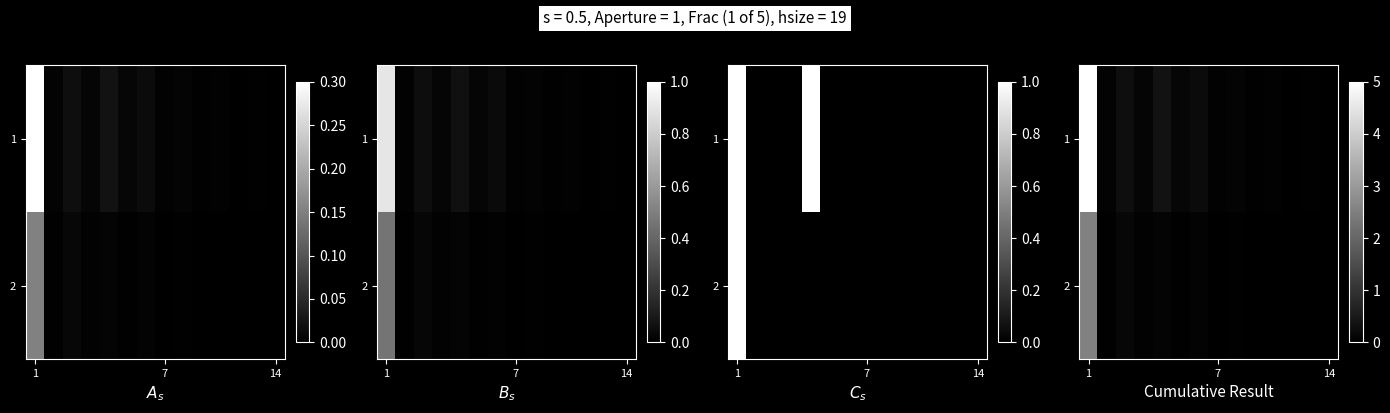

Which category has the highest value in the 2 series?

1